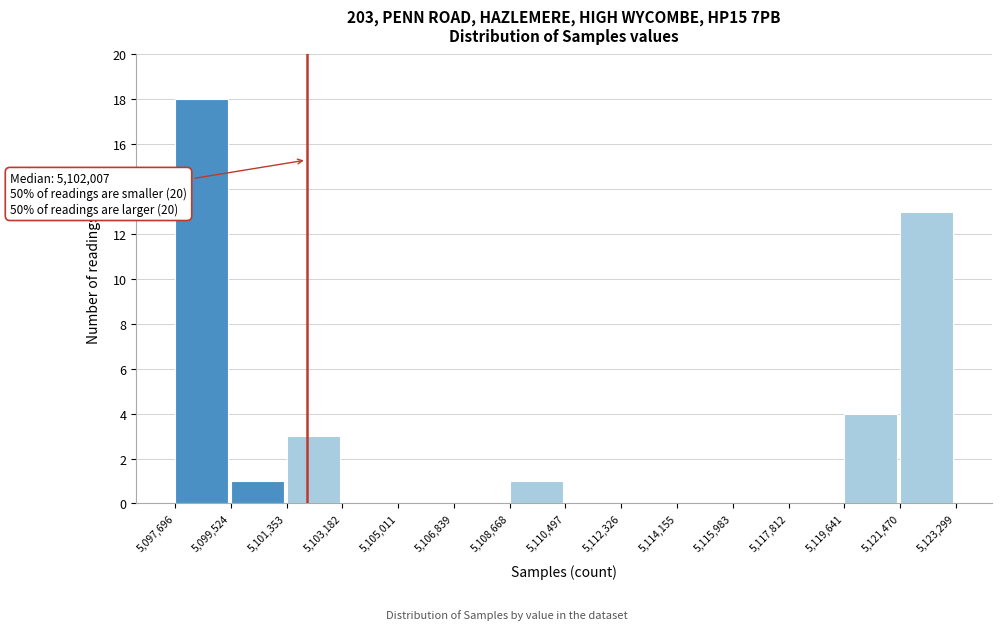

Over which range of the x-axis is the bar tallest?

5,097,696 to 5,099,524